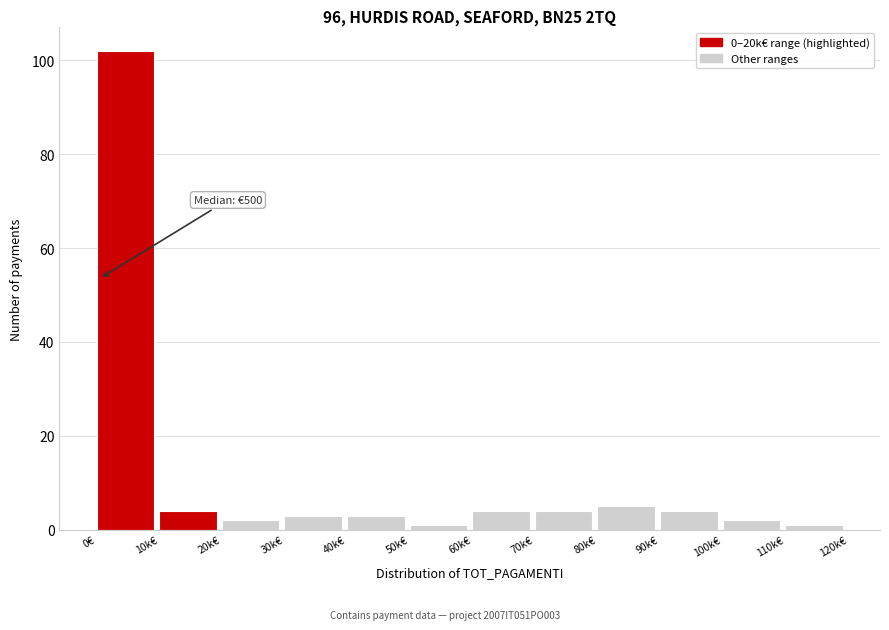

Reading right to left, transcribe all the data shown in this chart.

110k€=1	100k€=2	90k€=4	80k€=5	70k€=4	60k€=4	50k€=1	40k€=3	30k€=3	20k€=2	10k€=4	0€=102